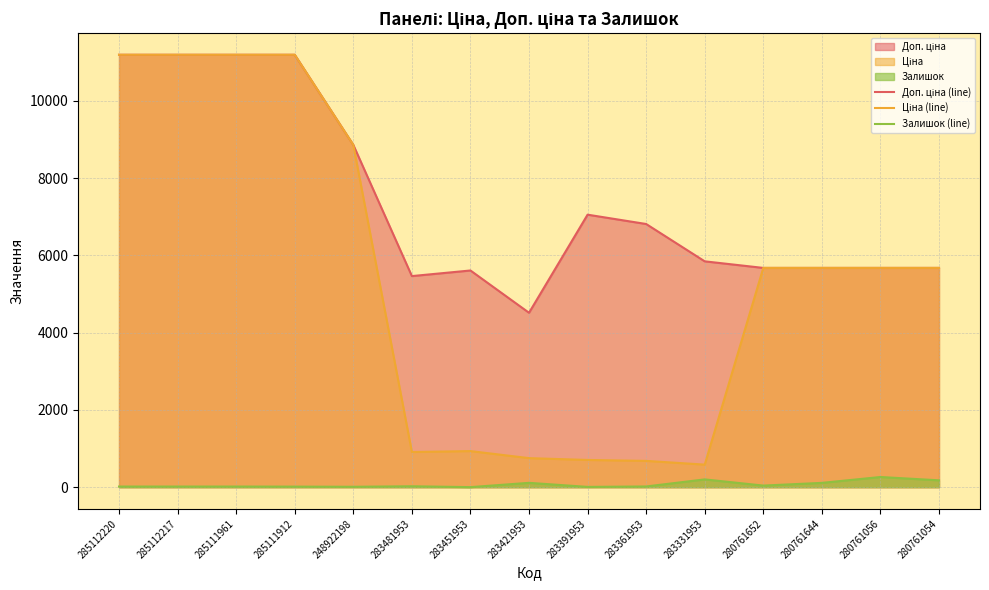

Does the chart display data point markers on the line(s)?

No